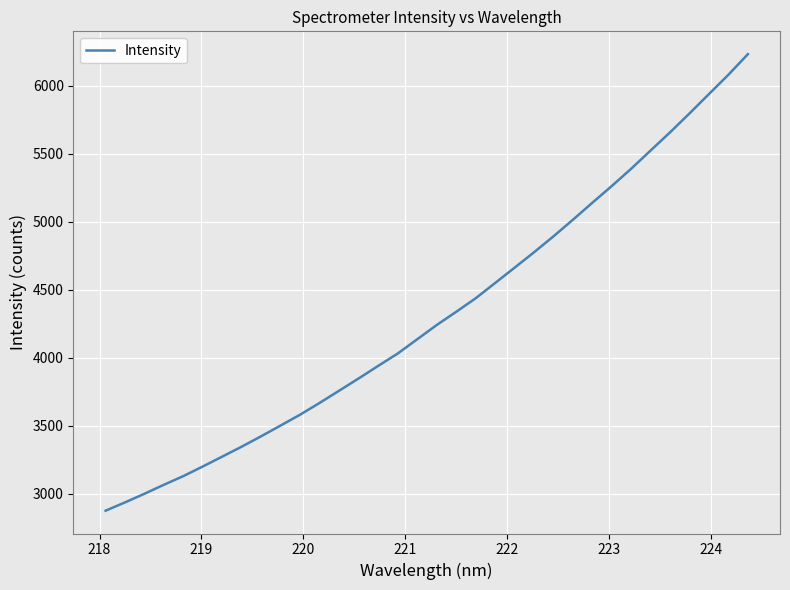

Reading right to left, what are all the values shown in this chart?

6231.1	6080.1	5938.5	5796.3	5657.3	5523.9	5389.8	5262.6	5139.5	5014.5	4892.6	4775.5	4662.2	4549.8	4437.5	4338.3	4241.3	4136.8	4032.3	3941.6	3849.7	3759.9	3670.4	3584.0	3504.4	3425.4	3348.8	3275.7	3203.0	3132.2	3068.3	3002.2	2938.6	2877.5